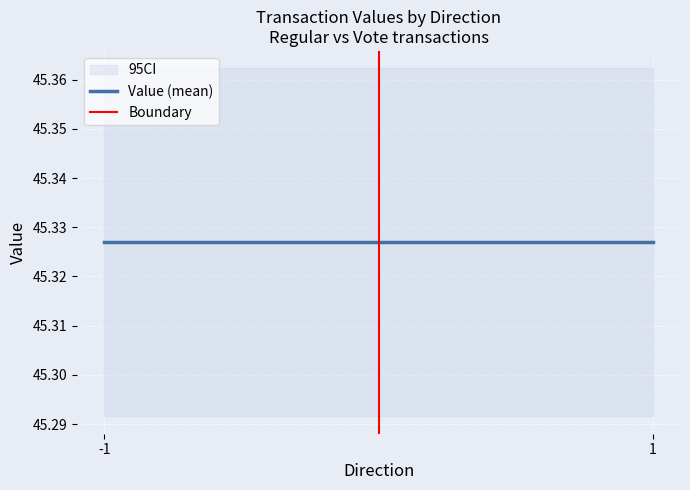

What is the value of the Boundary point at the 2nd from the left?

1.0